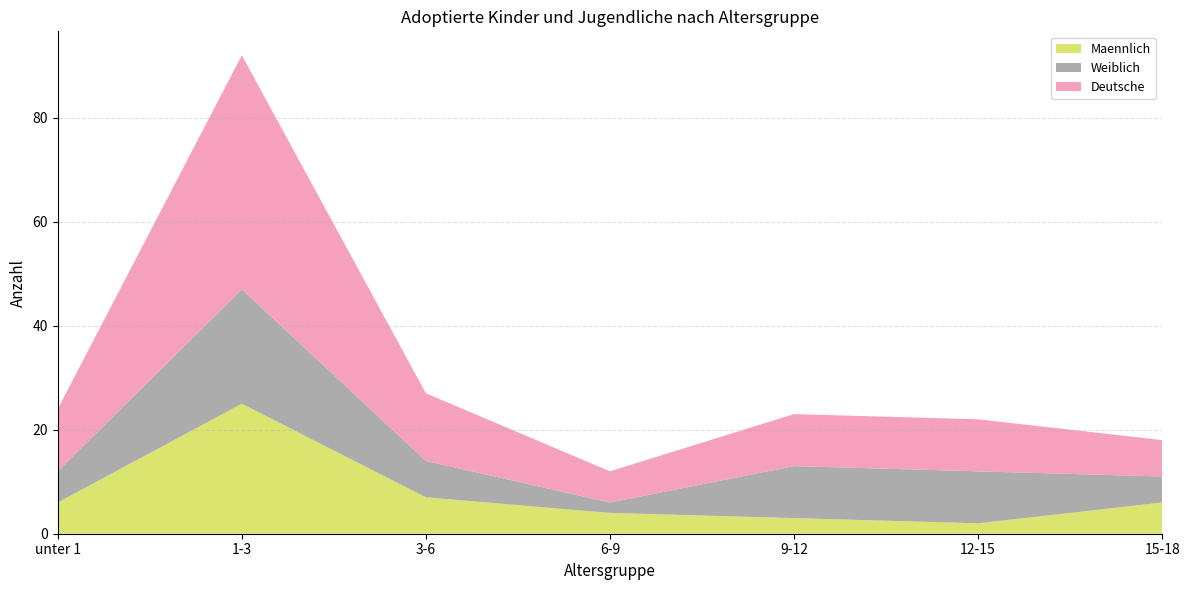

Reading right to left, list all the values displayed in this chart.

Maennlich: 6	2	3	4	7	25	6
Weiblich: 5	10	10	2	7	22	6
Deutsche: 7	10	10	6	13	45	12